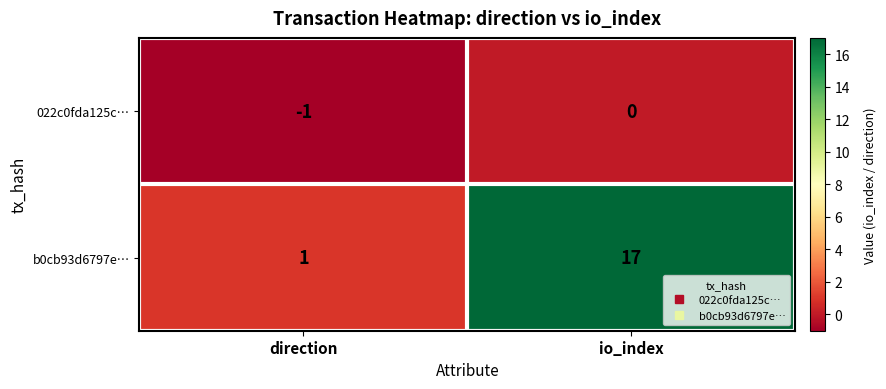

Reading right to left, transcribe all the data shown in this chart.

022c0fda125c…: io_index=0	direction=-1
b0cb93d6797e…: io_index=17	direction=1